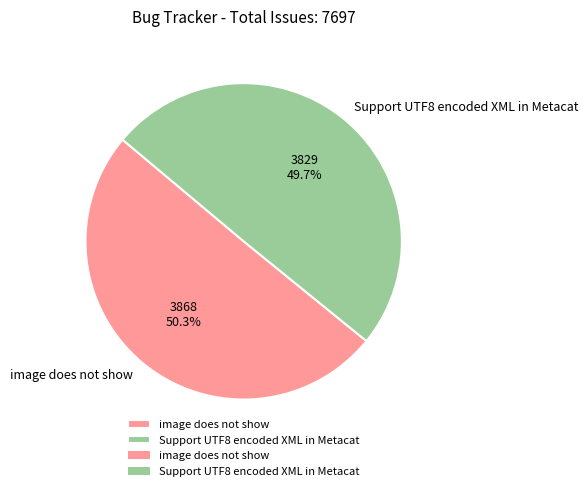

True or false: Support UTF8 encoded XML in Metacat accounts for 41% of the total.

False